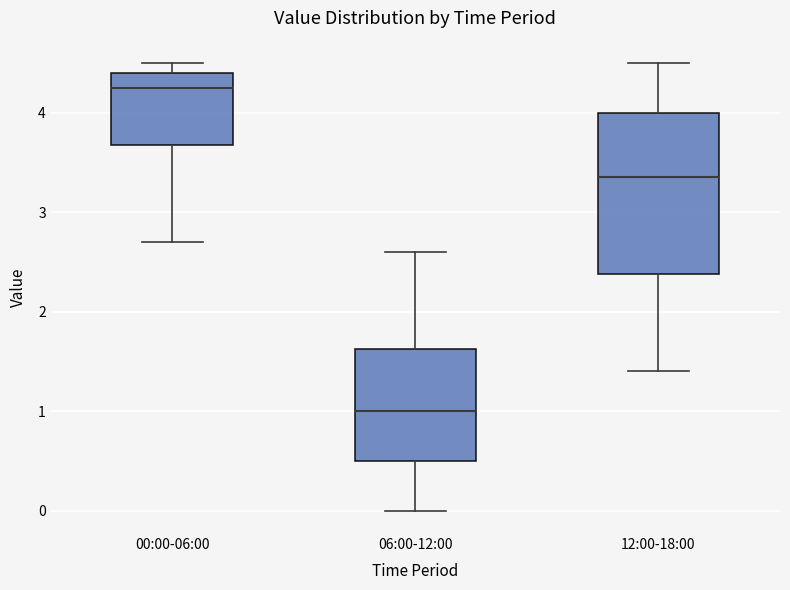

Which box is the tallest, from its lower edge to its upper edge?

12:00-18:00